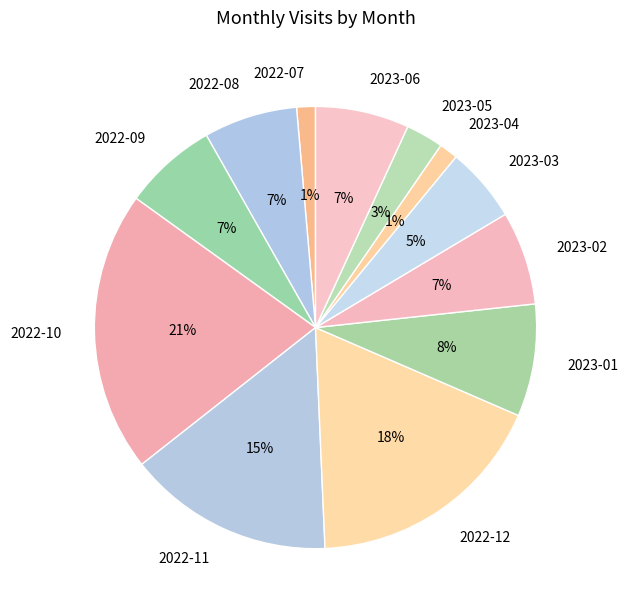

Which has a higher value, 2023-01 or 2023-06?

2023-01